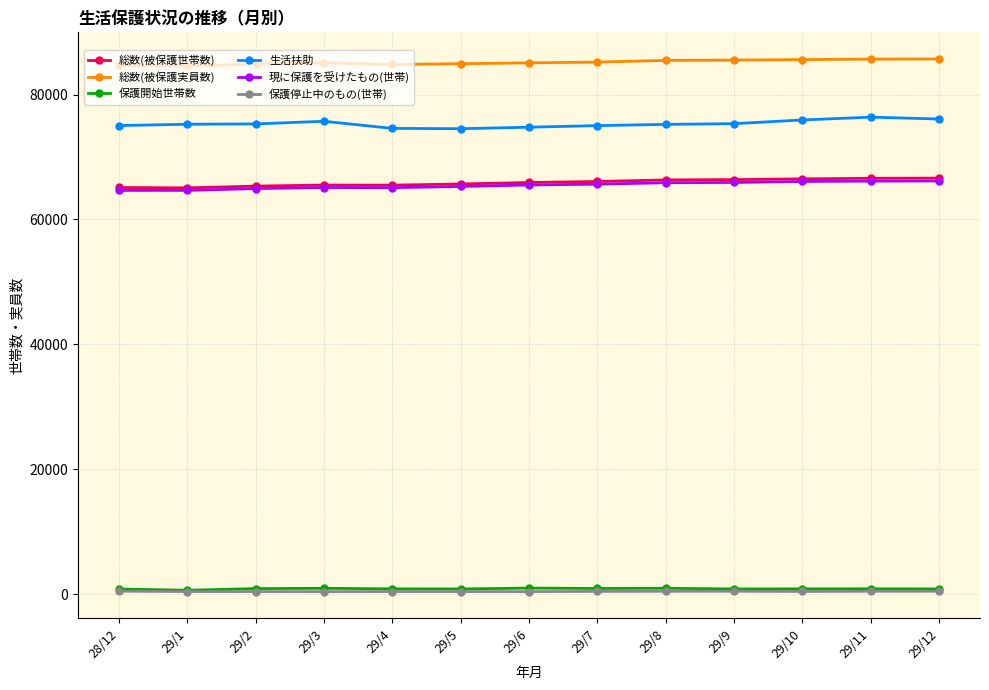

True or false: 生活扶助 and 保護開始世帯数 cross at least once.

False